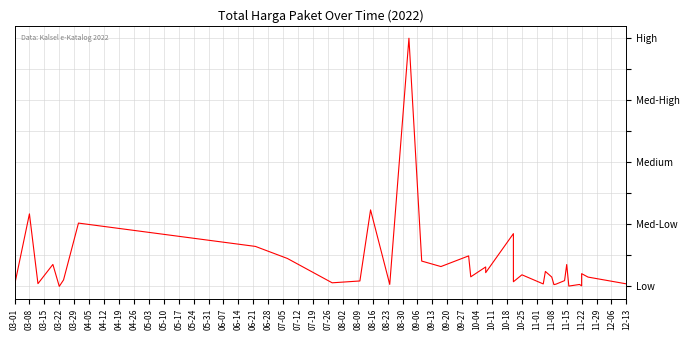

The value at 06-14 is 0.1. True or false?

True